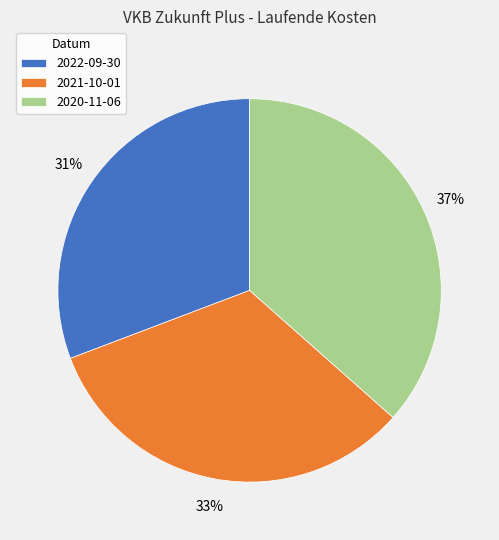

Does any single category account for the majority?

No